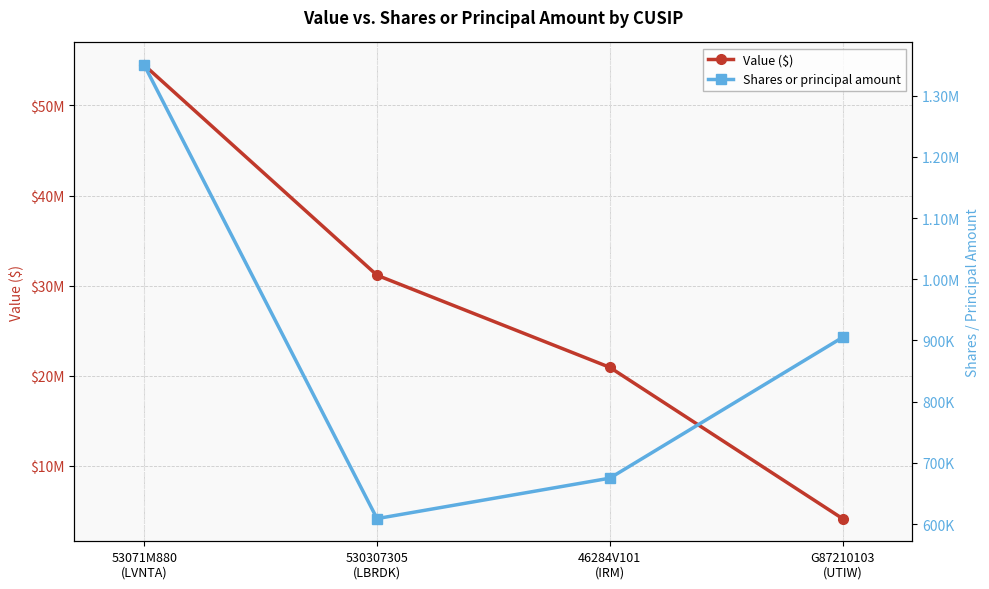

Reading right to left, extract all data points from this chart.

Value ($): G87210103
(UTIW)=4154000	46284V101
(IRM)=20939000	530307305
(LBRDK)=31159000	53071M880
(LVNTA)=54473000
Shares or principal amount: G87210103
(UTIW)=905000	46284V101
(IRM)=675000	530307305
(LBRDK)=608935	53071M880
(LVNTA)=1350000